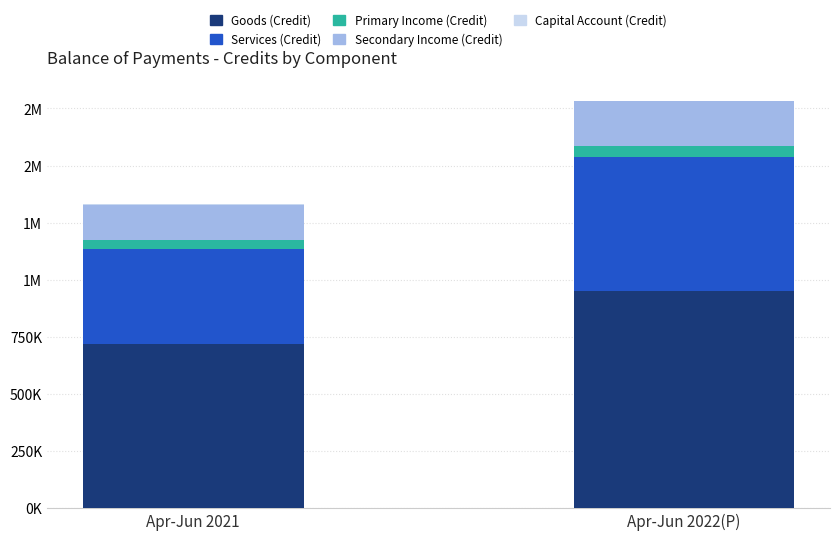

Does the chart contain stacked bars?

Yes